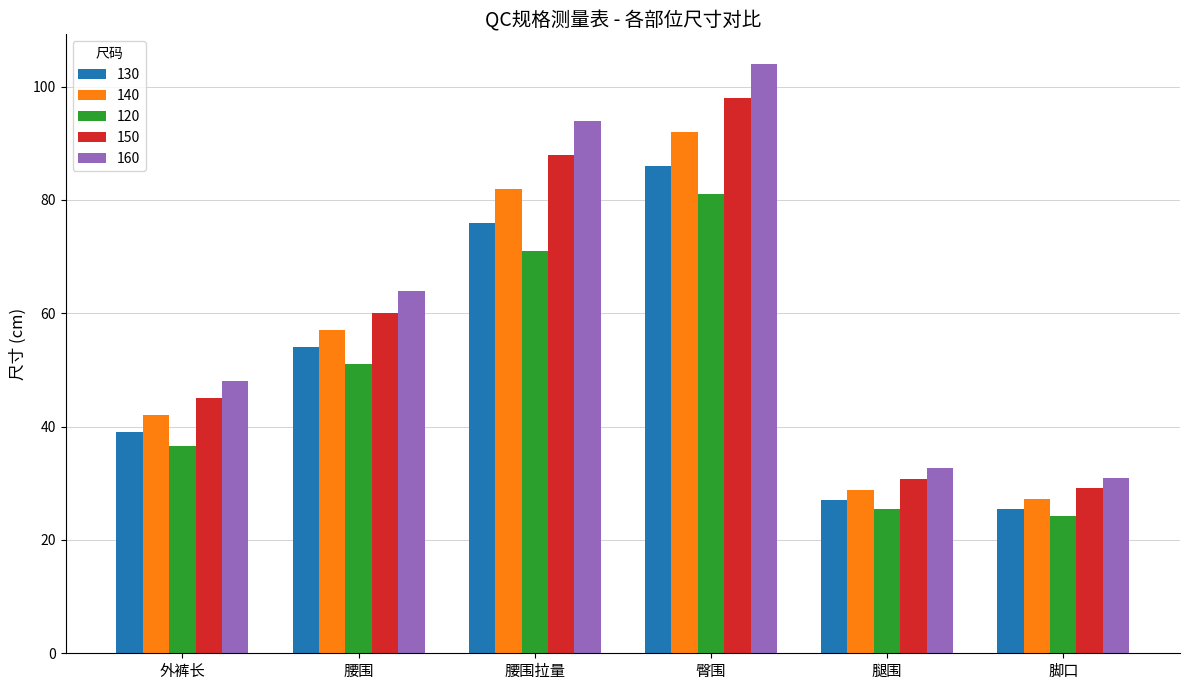

At which label is 160 closest to 67?

腰围